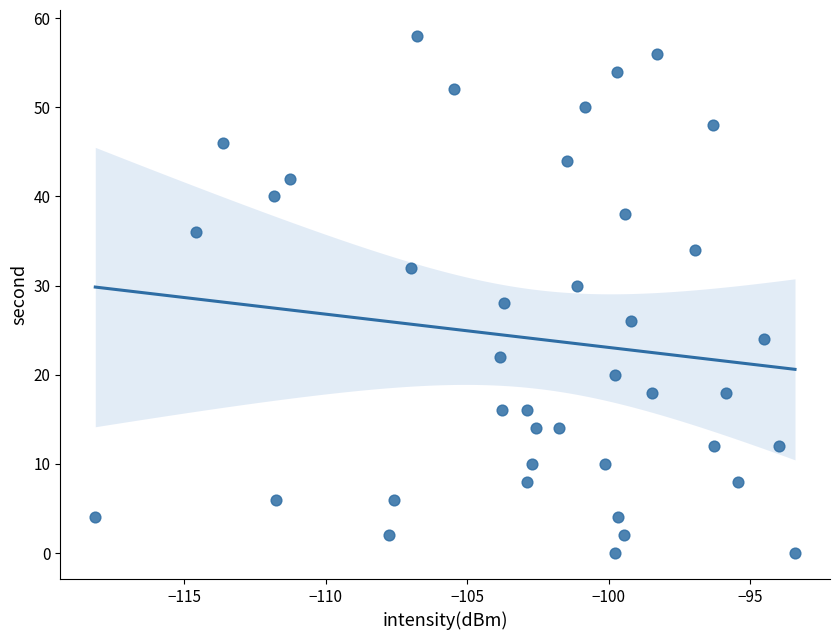

What is the range of Y values (max minus min)?

58